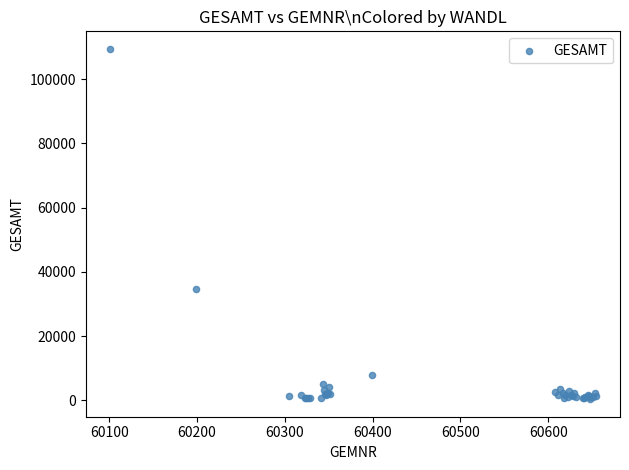

What Y value in the scatter plot is closest to 54918?

34632